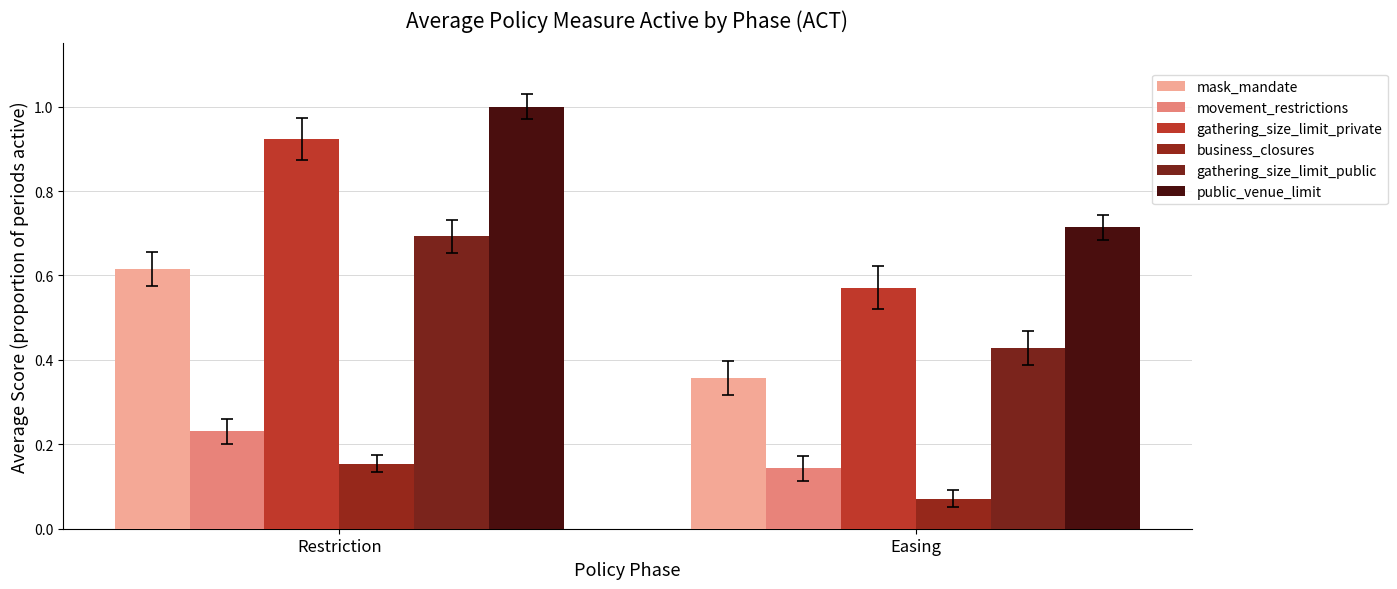

Which category has the lowest value across all series?

Easing